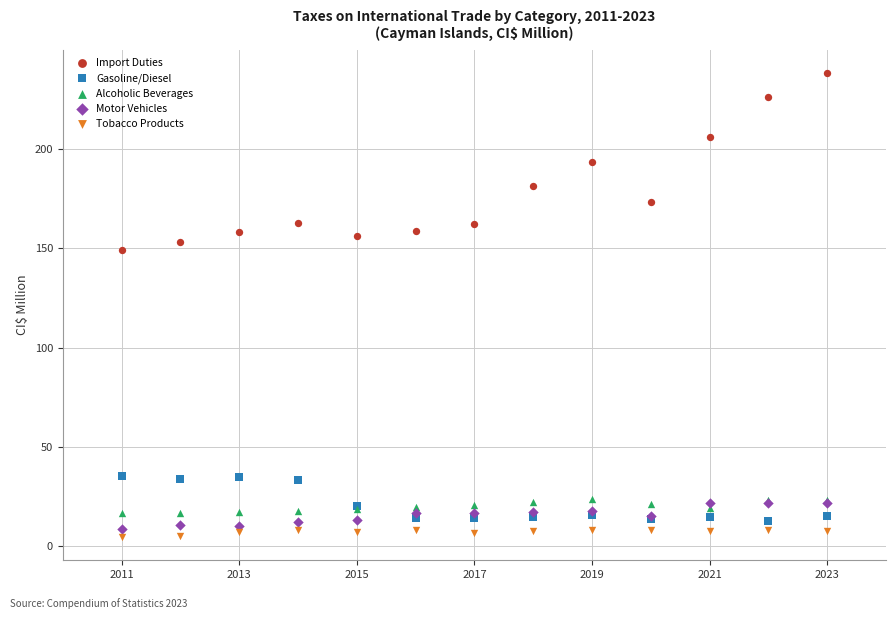

Across all series, what Y value is closest to 121?

149.2